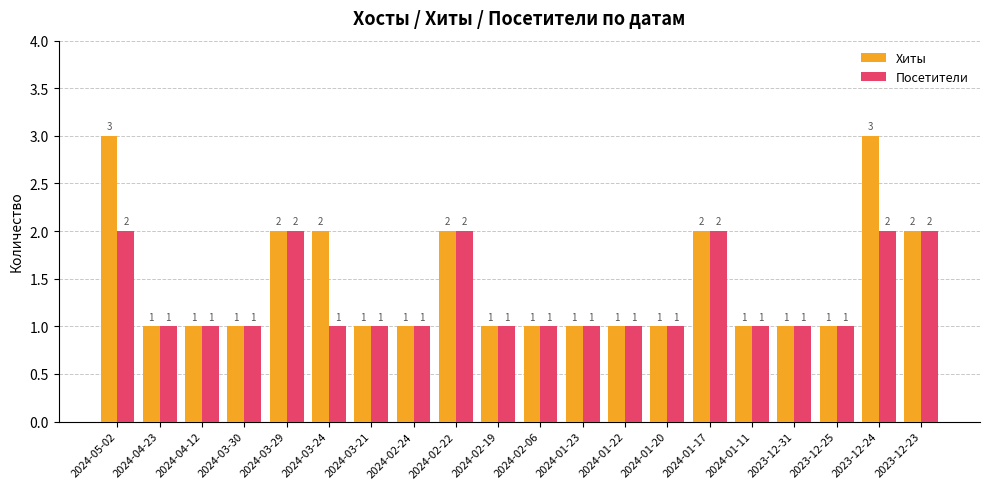

The value of Хиты at 2024-01-11 is 1. True or false?

True